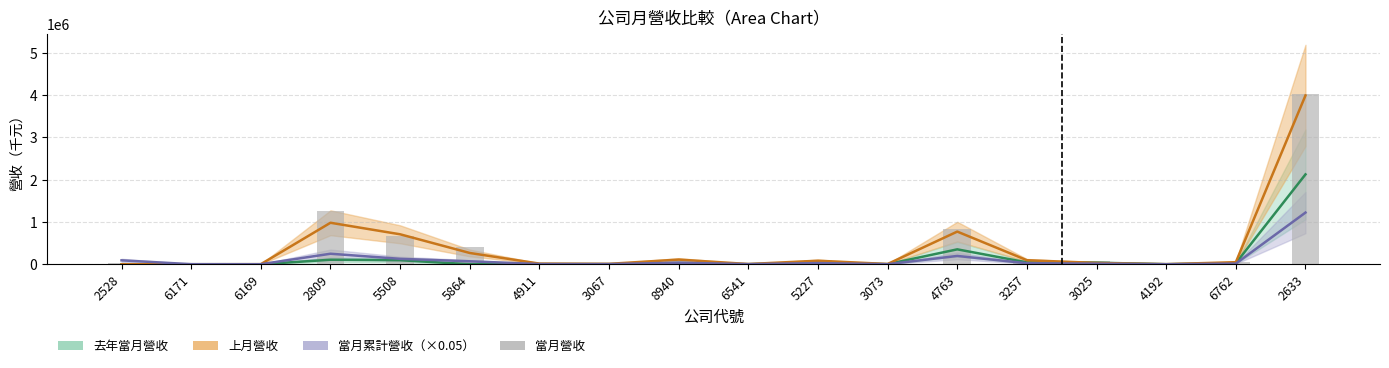

What is the change in value from 4911 to 6541?

-11751